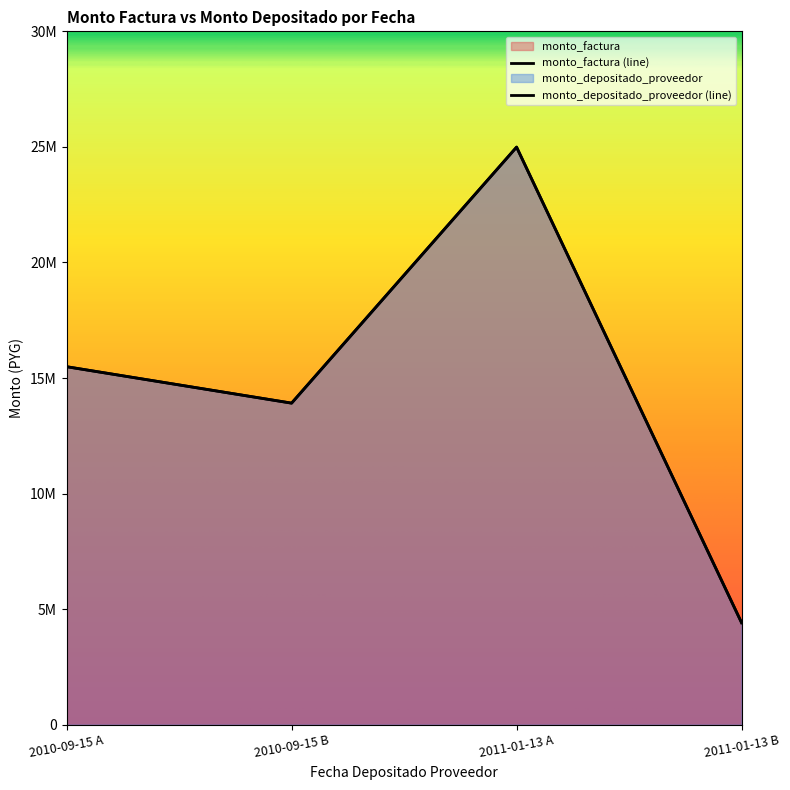

How many values in the monto_factura series exceed 15491000?

1